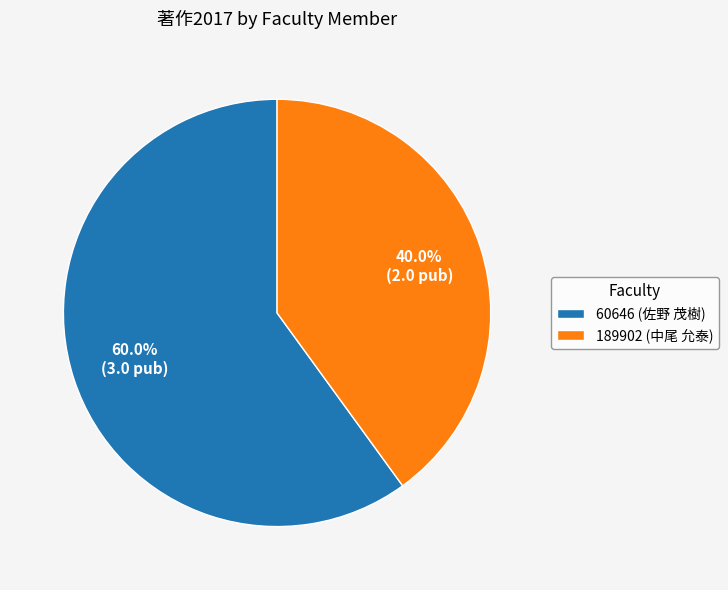

Count the number of slices in the pie.

2